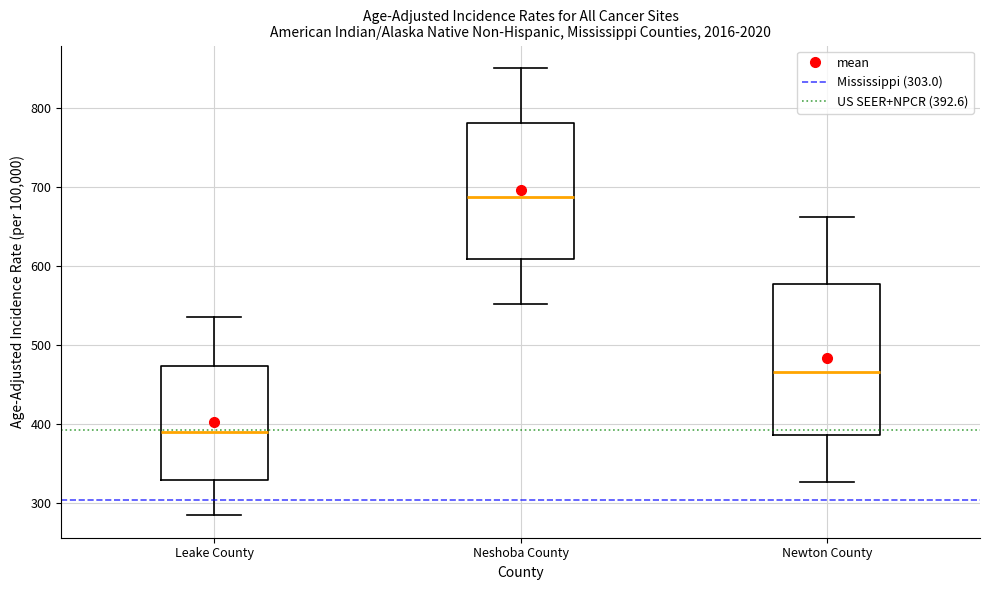

Where is the lower edge of the box for Leake County on the y-axis? The values are not printed on the chart, so give them approximately, as read against the axis.

330